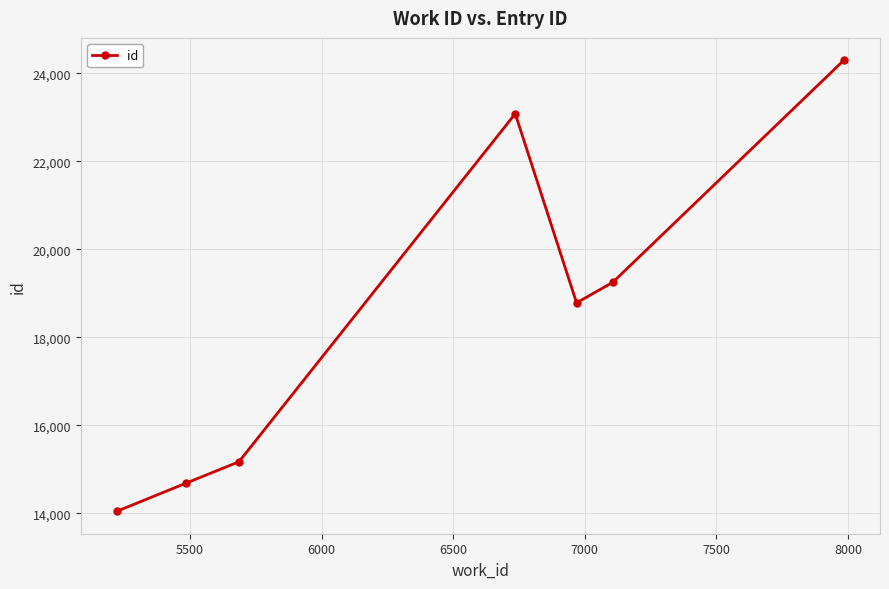

What is the value of the 4th point from the left?

23084